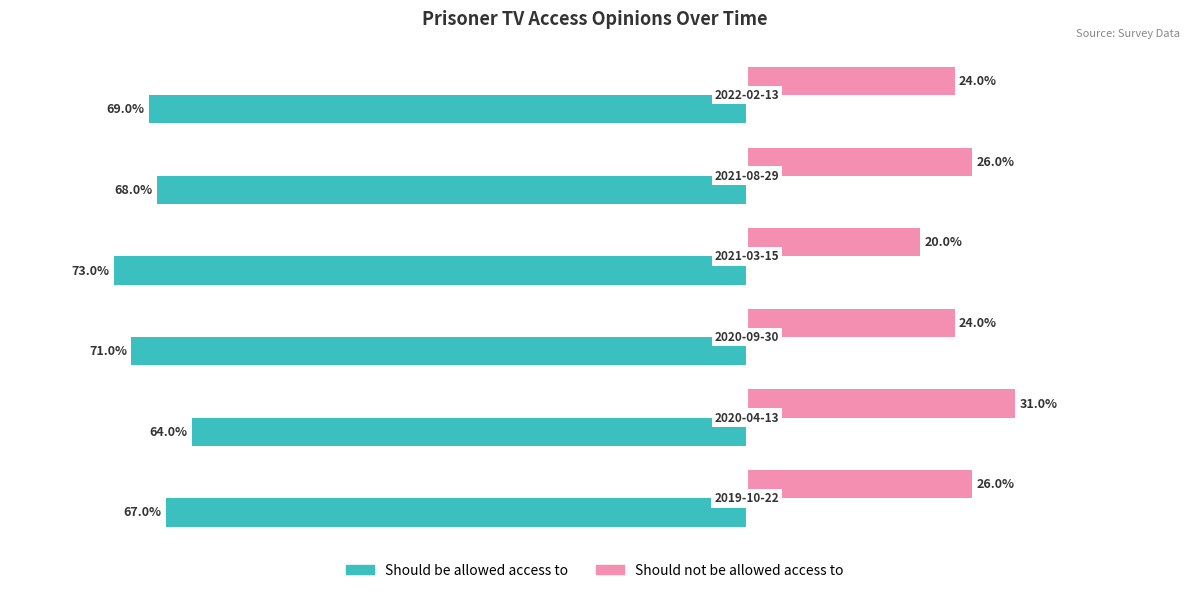

What are all the series names shown in the legend?

Should be allowed access to, Should not be allowed access to